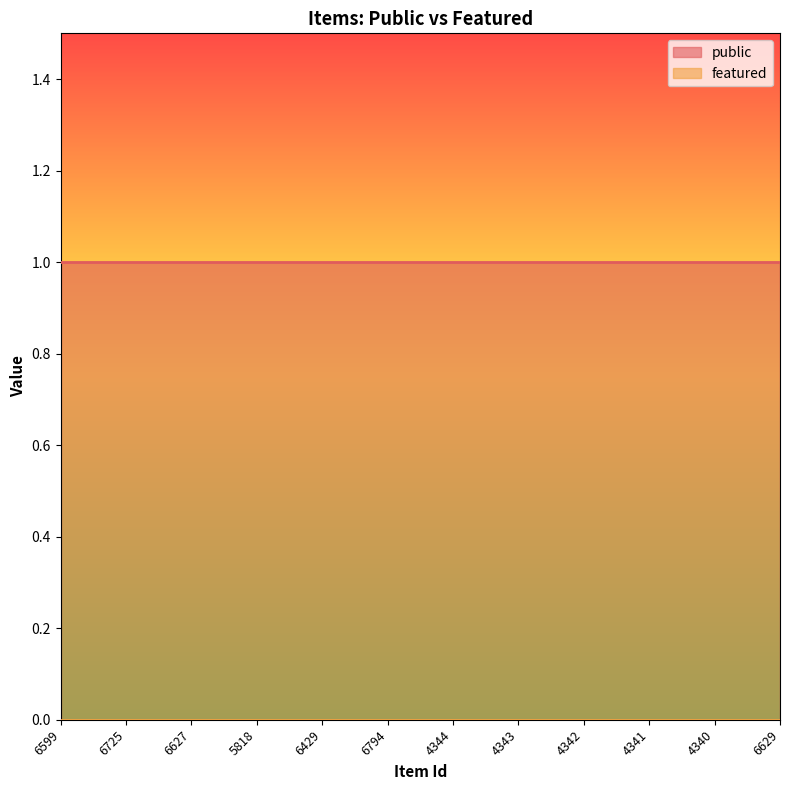

True or false: public and featured intersect in this chart.

False